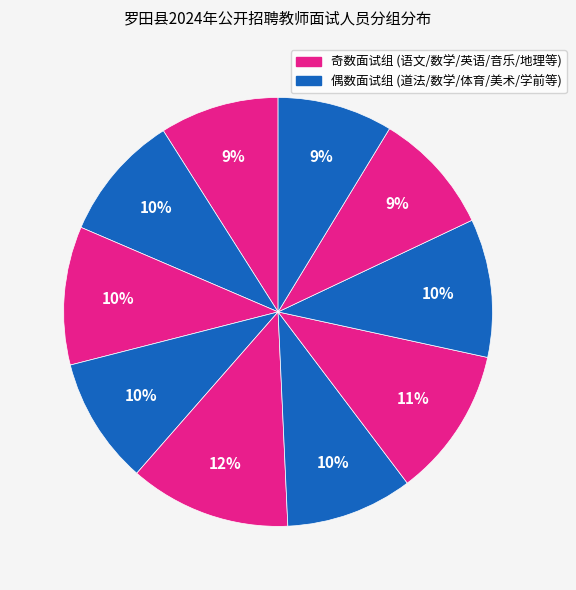

How many slices are in this pie chart?

10